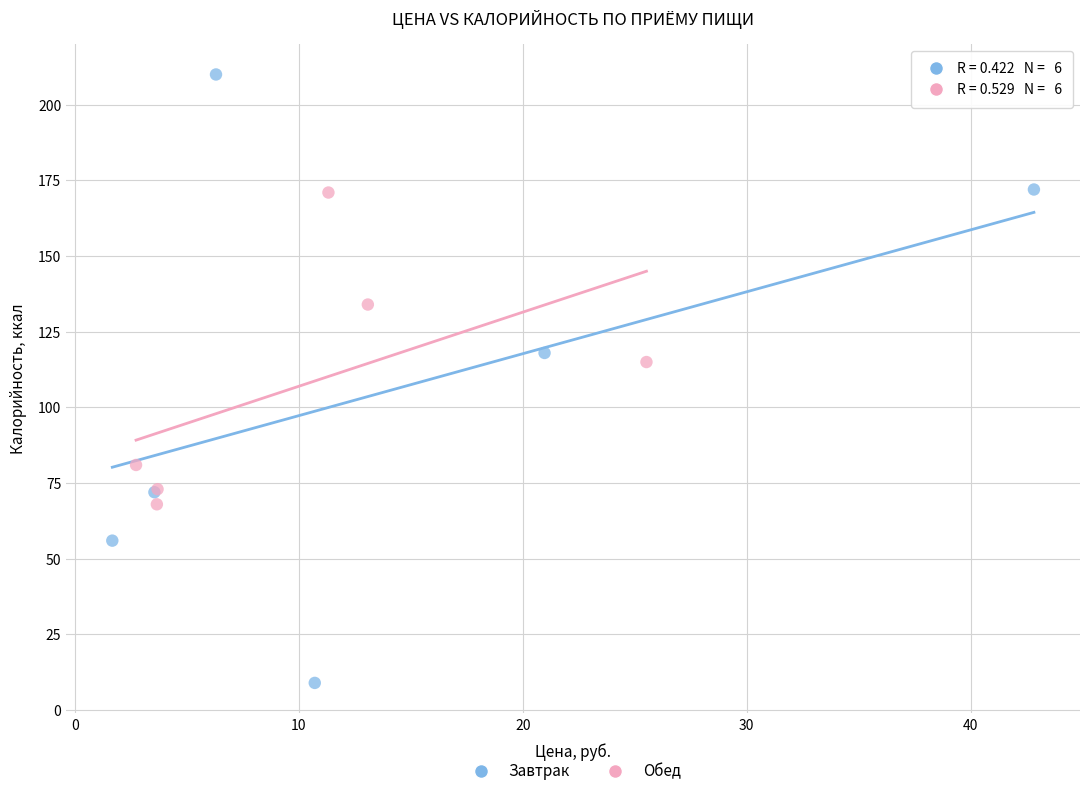

Which series reaches the minimum Y coordinate?

Завтрак